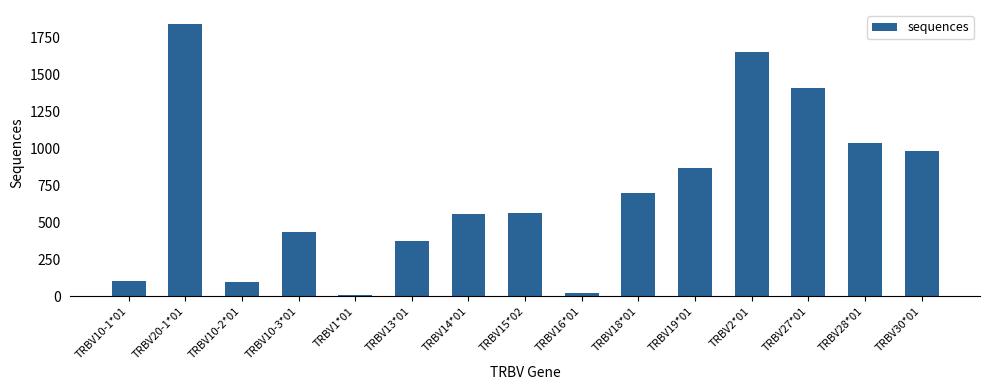

Is it true that the value at TRBV27*01 is 2248?

False